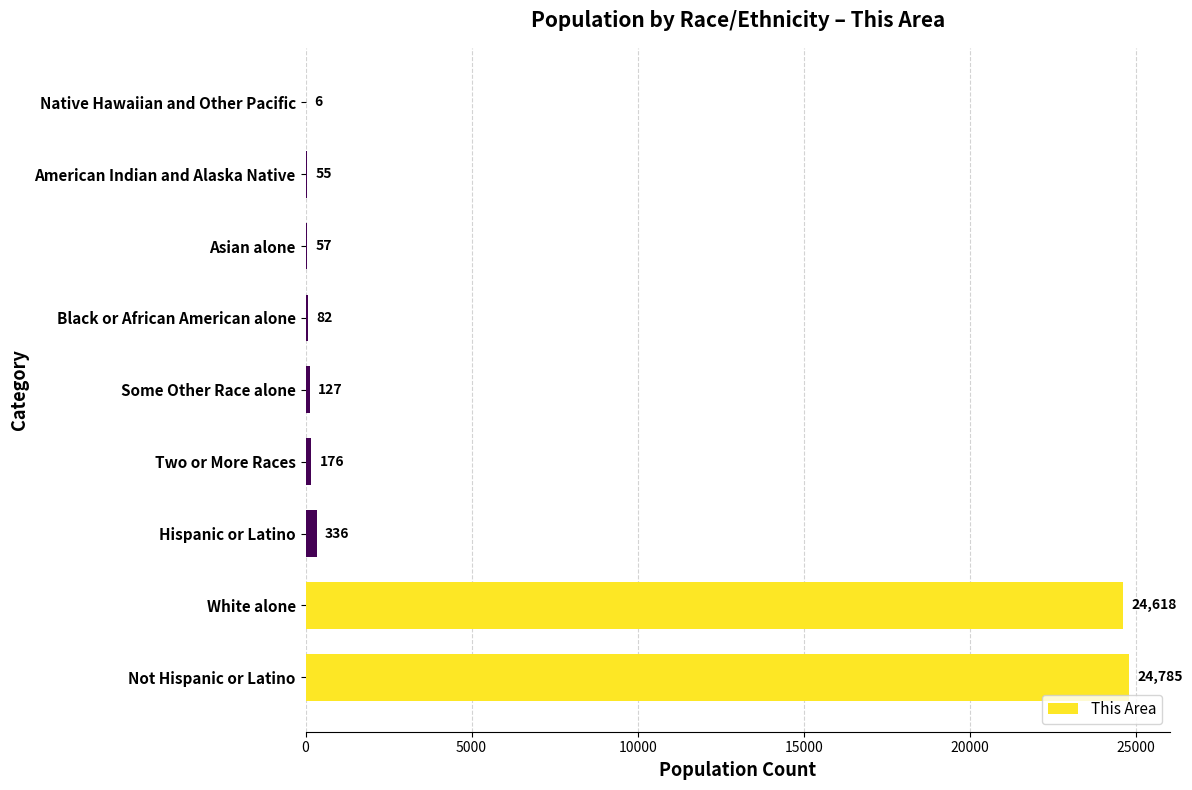

What is the ratio of the value at Two or More Races to the value at Black or African American alone?

2.1